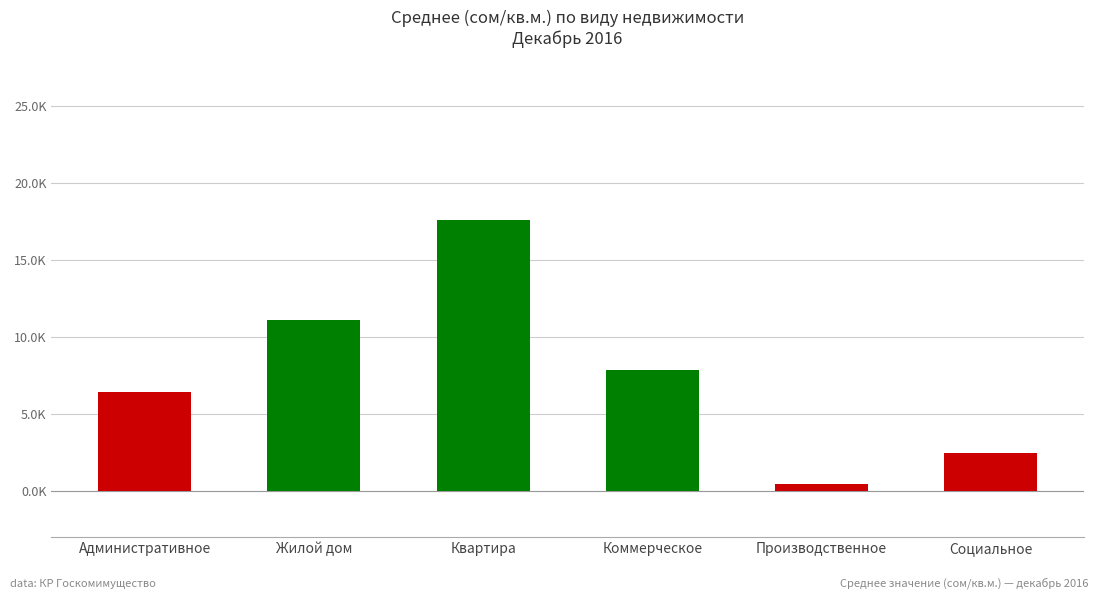

Reading left to right, extract all data points from this chart.

6450.3	11129.3	17612.3	7873.4	414.6	2471.4